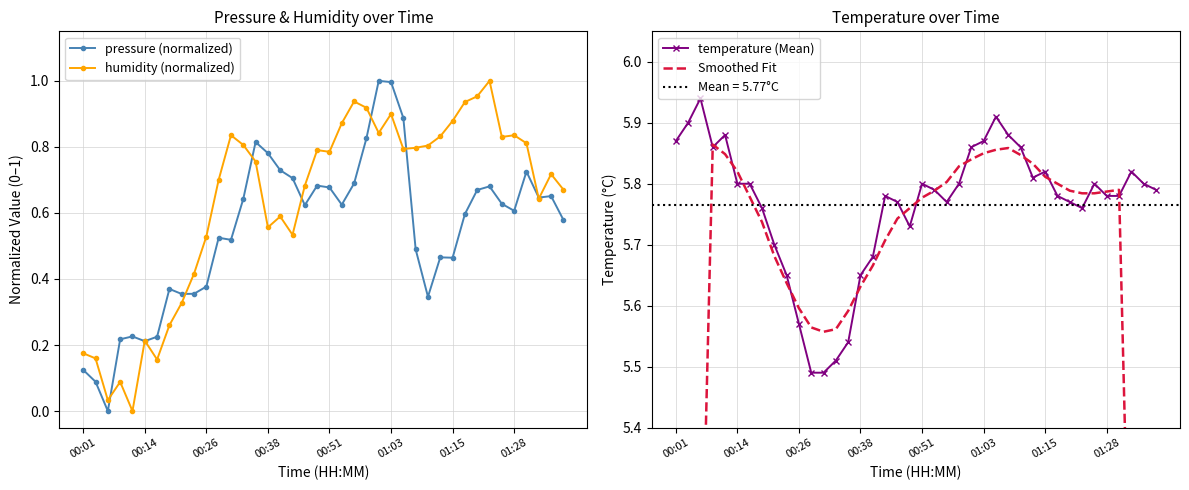

True or false: temperature (Mean) has more than 1 points higher than both neighbors.

True